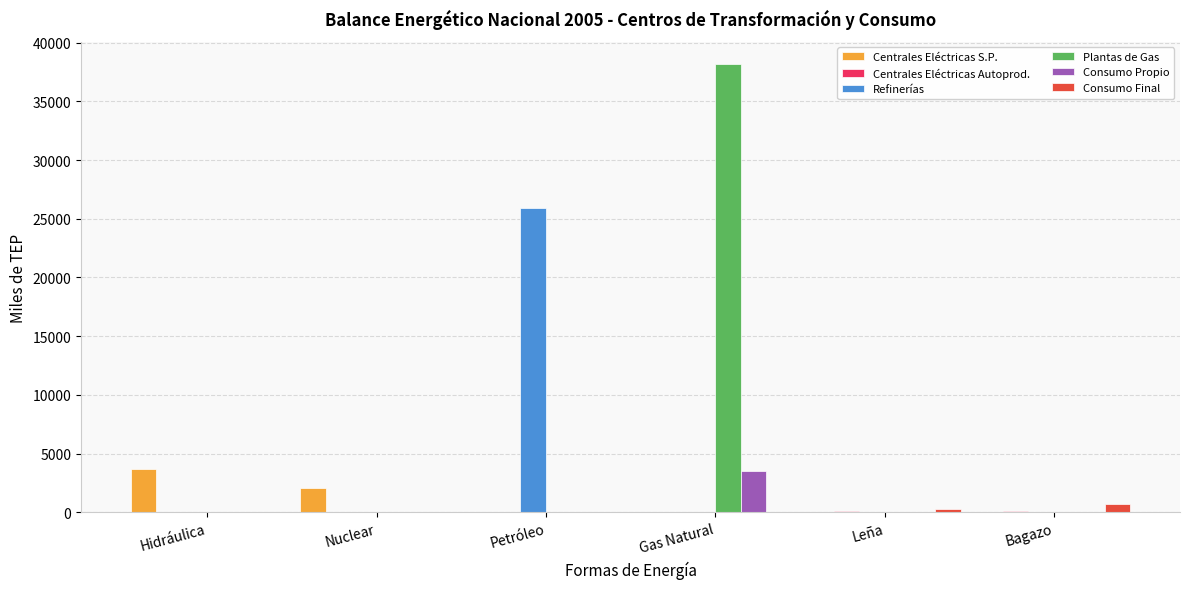

True or false: Consumo Propio has a value of 0.0 at Bagazo.

True